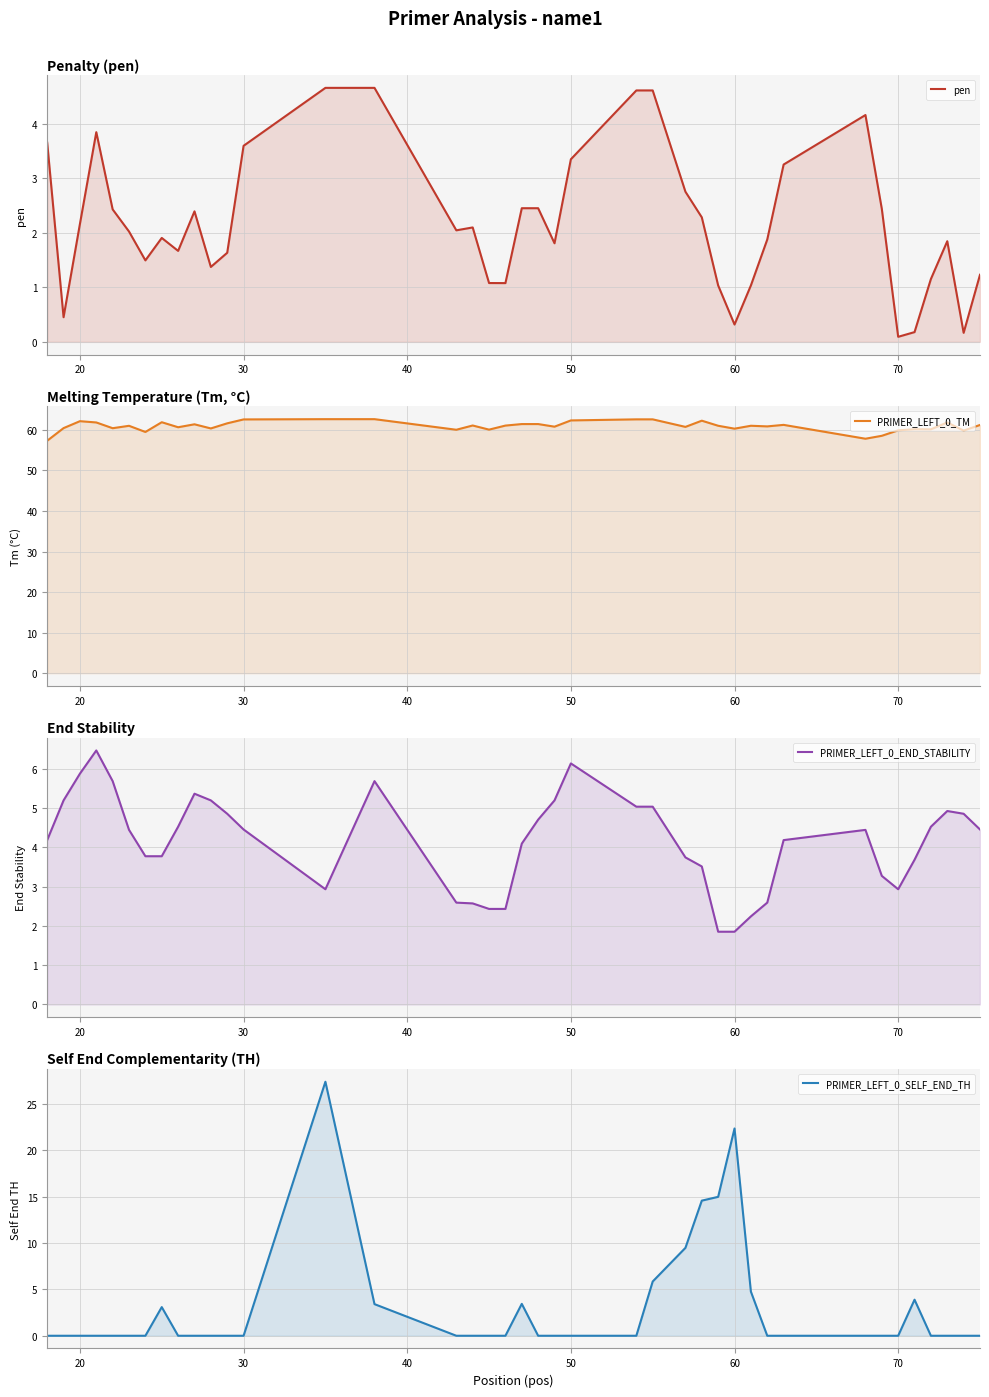

How many intersections are there between PRIMER_LEFT_0_SELF_END_TH and pen?

10